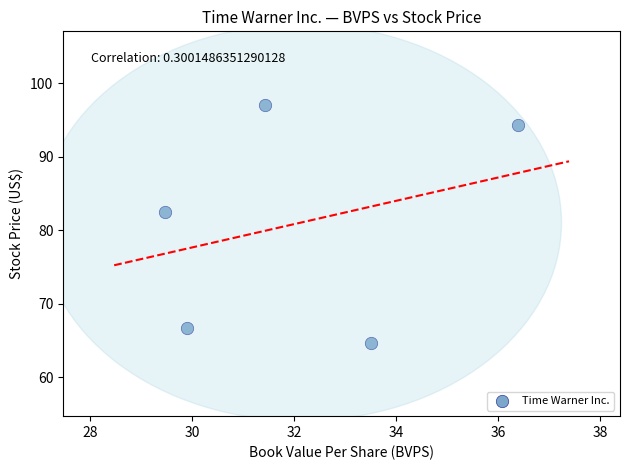

What Y value in the scatter plot is closest to 80?

82.4